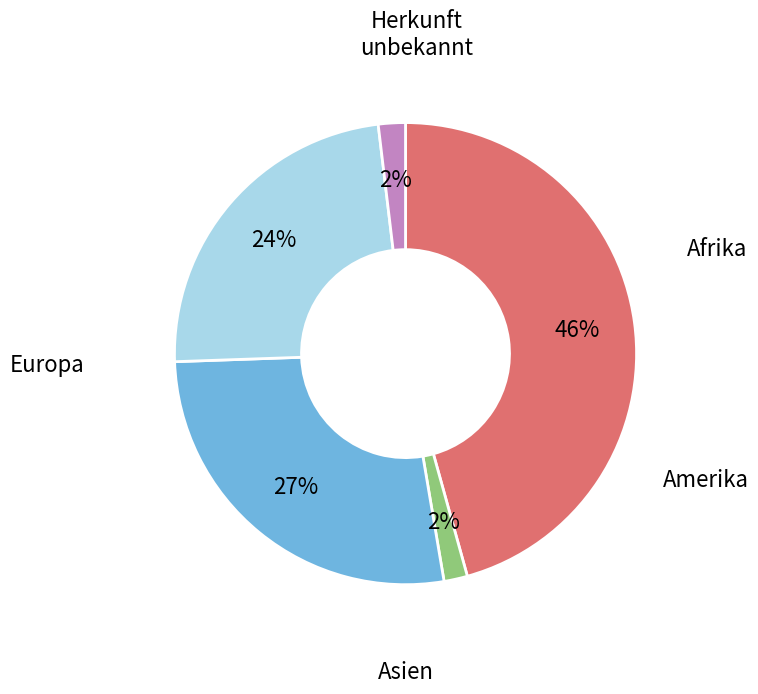

Which slice is the smallest?

Amerika